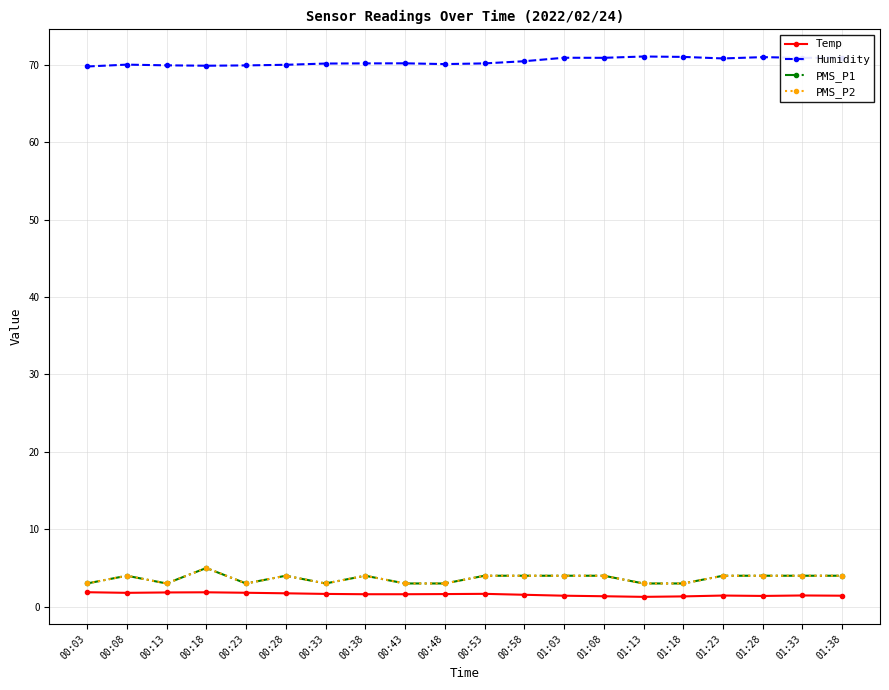

What is the difference between the maximum and minimum values in the PMS_P2 series?

2.0